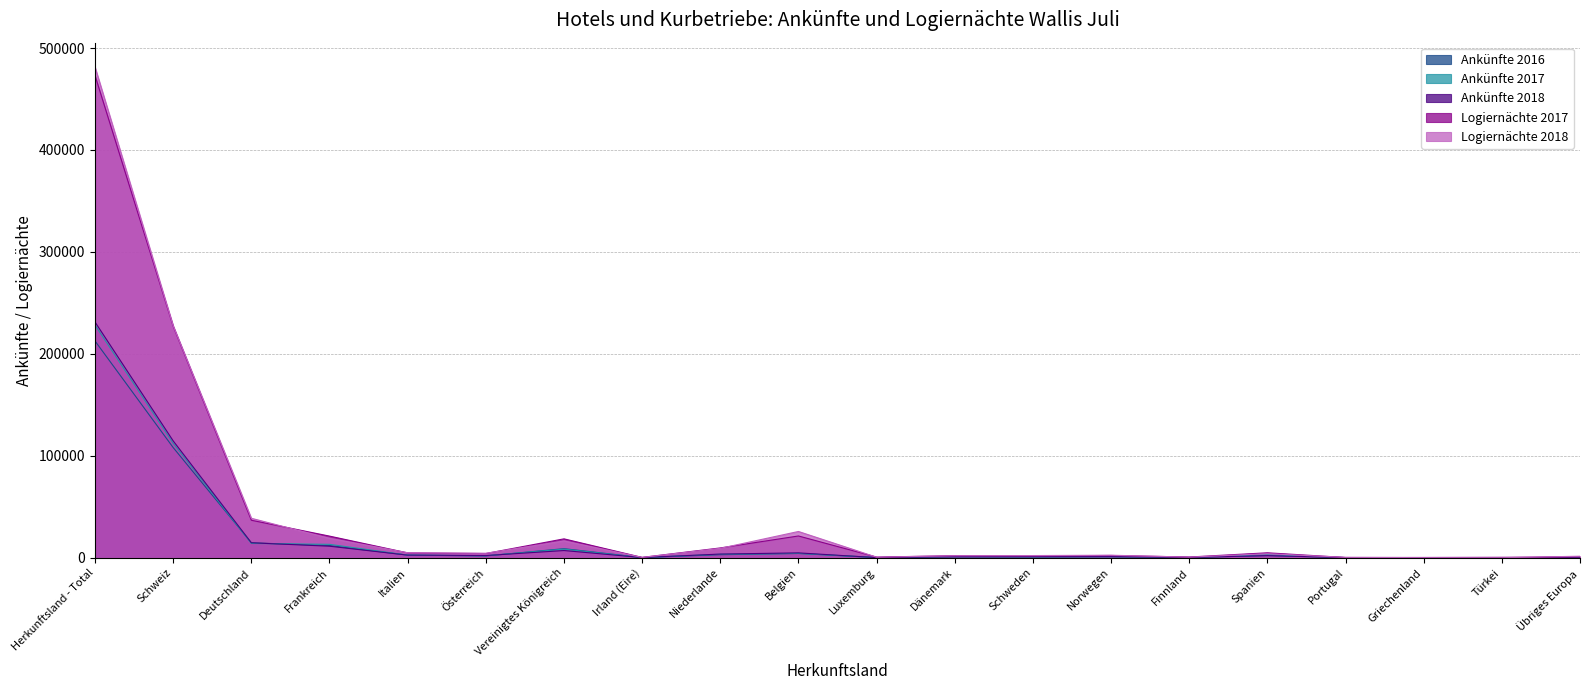

True or false: Logiernächte 2018 has a value of 38799 at Deutschland.

True